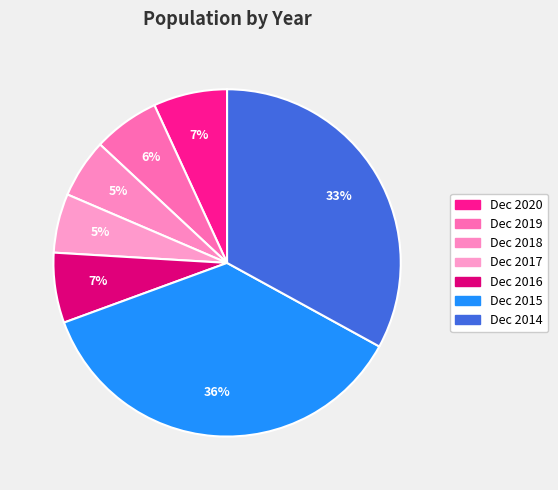

How many slices are in this pie chart?

7